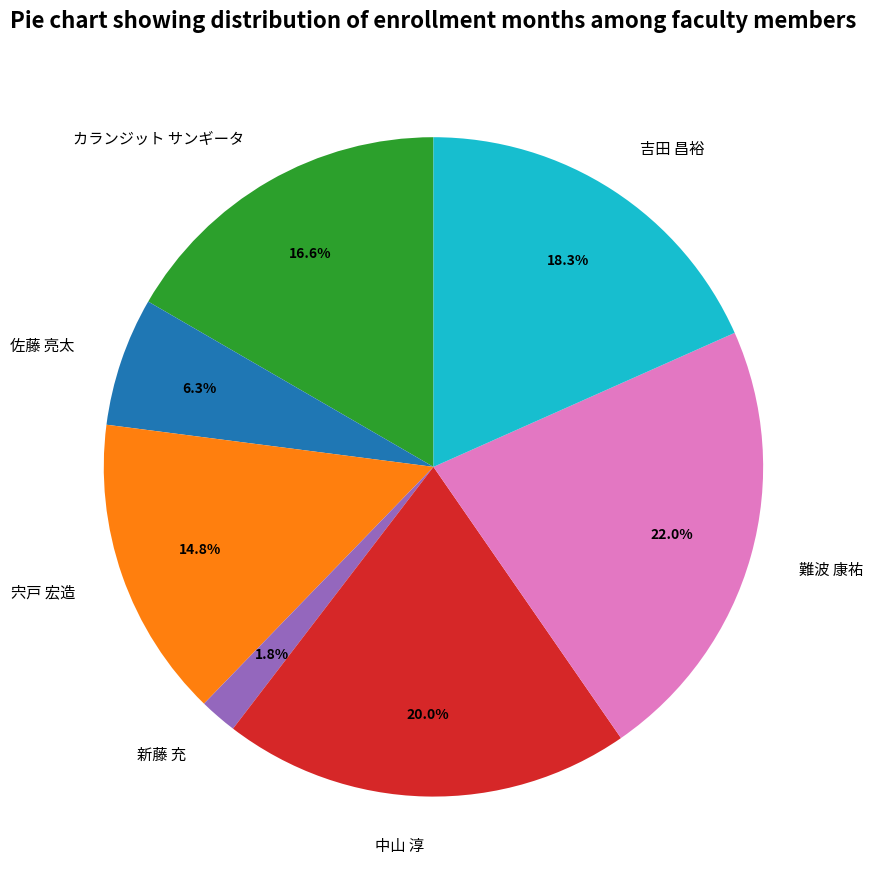

Combined, do 宍戸 宏造 and 難波 康祐 account for over 50%?

No